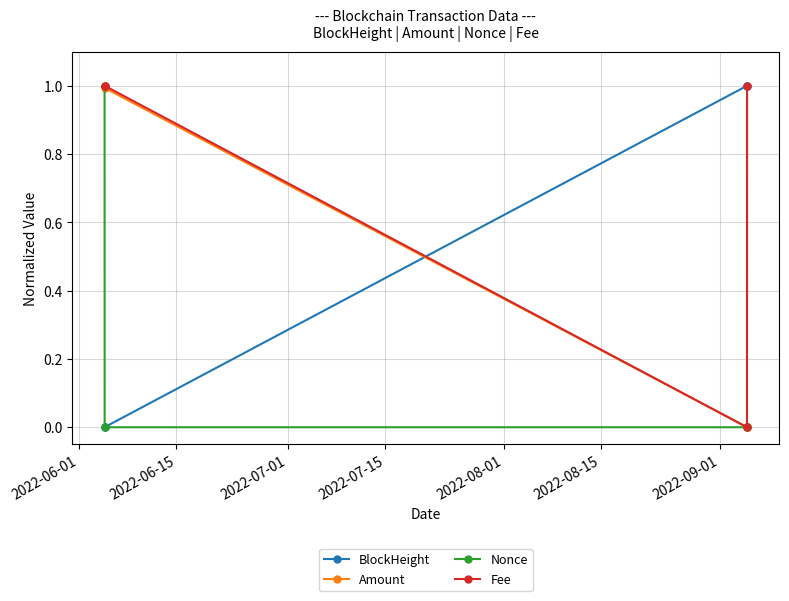

What is the value of the Fee point at the 1st from the left?

1.0